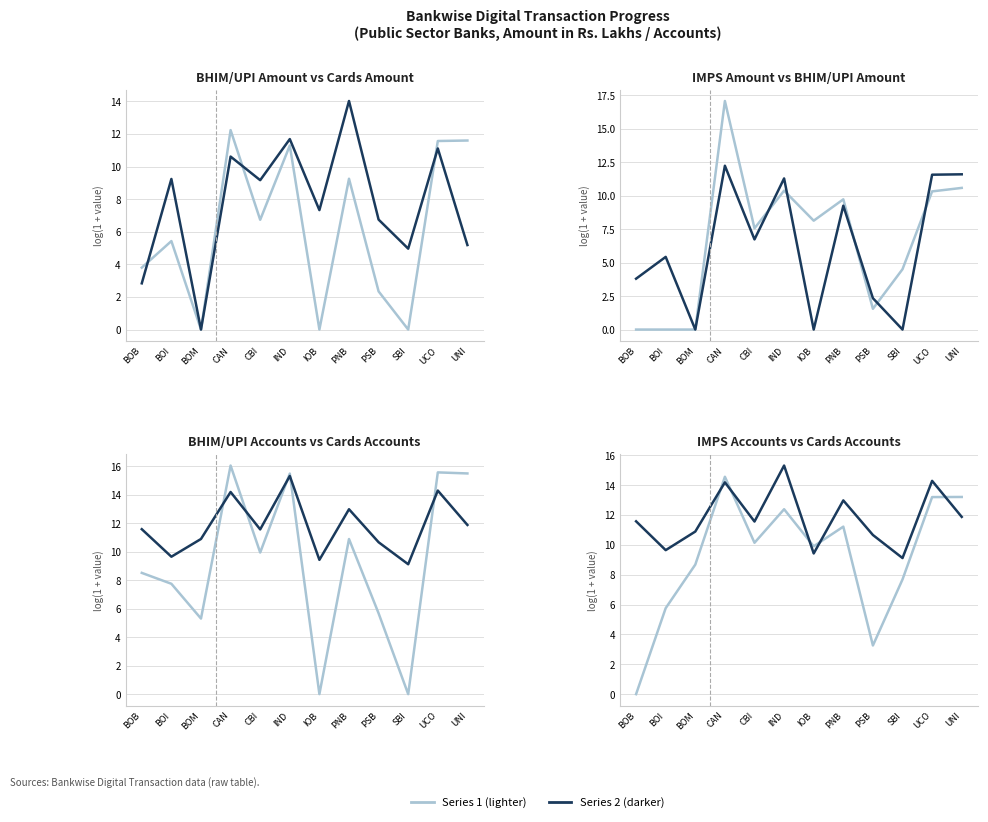

Is the value of Cards (Debit & Credit) Amt. at PNB greater than the value of Cards A/C at CBI?

Yes